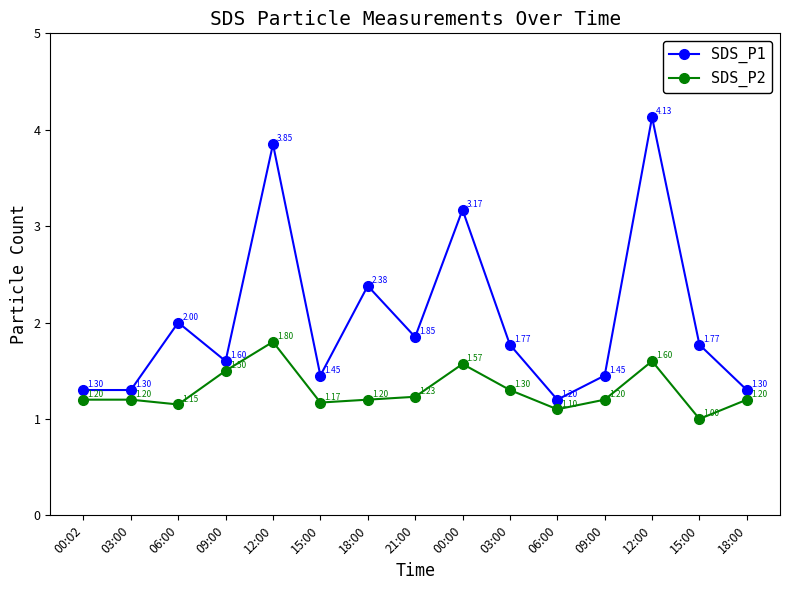

How many lines are shown in the chart?

2